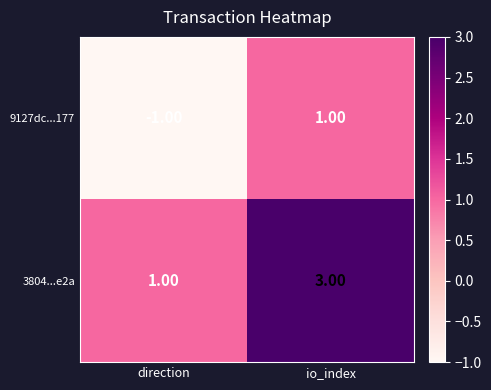

Is the value of 9127dc...177 at direction greater than the value of 3804...e2a at direction?

No